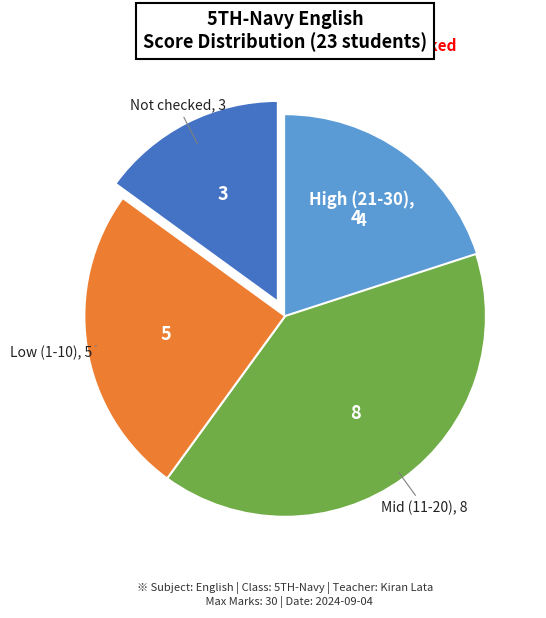

Is there a majority slice in this chart?

No